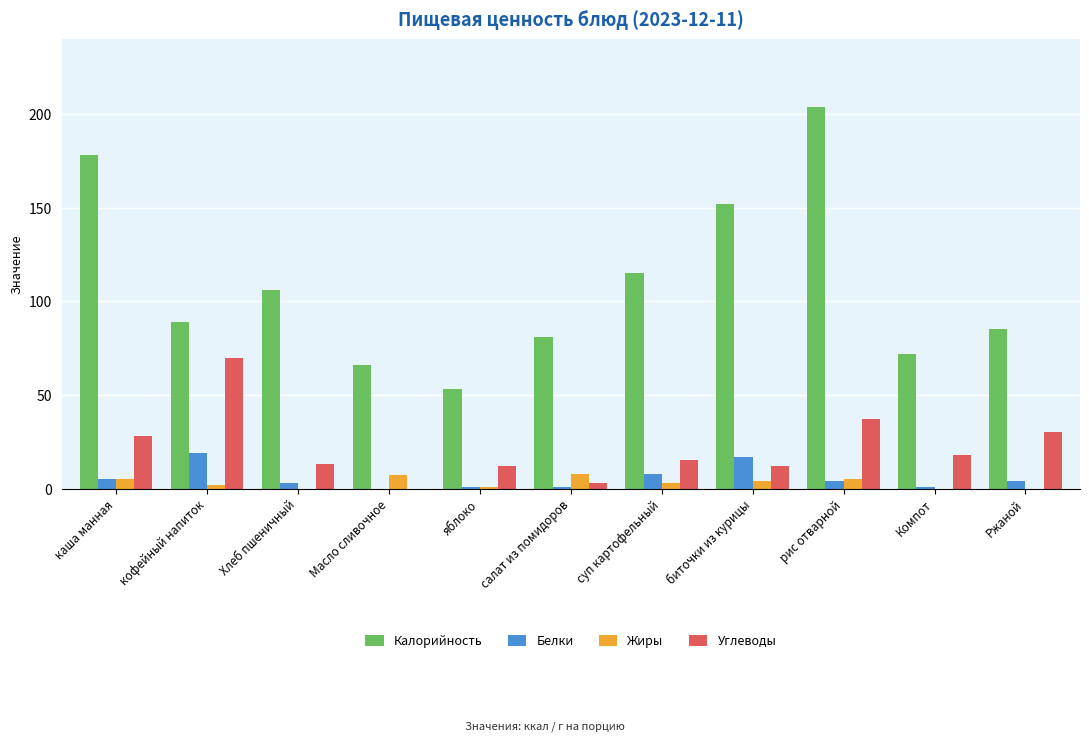

How many positive values does the Углеводы series have?

10